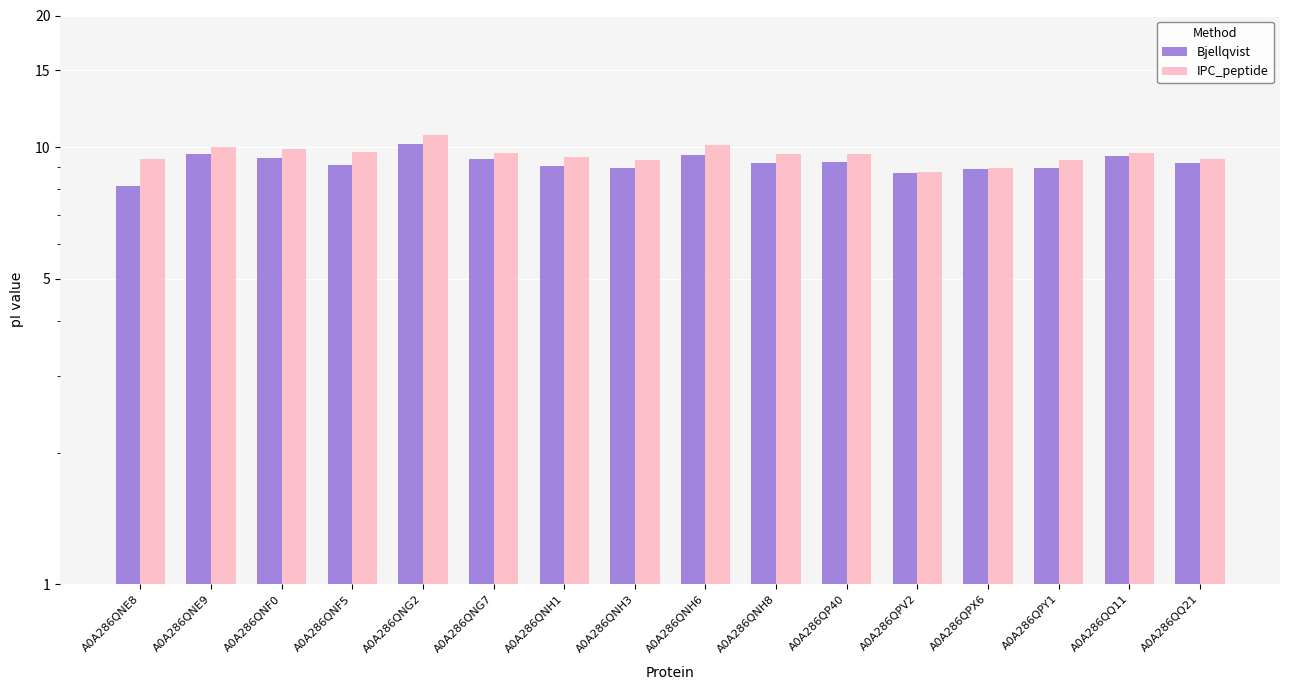

Where is IPC_peptide nearest to the value 9?

A0A286QPX6